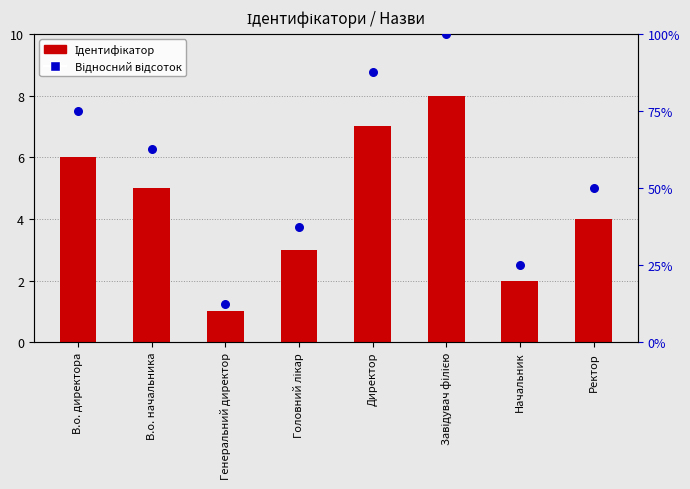

Is the value of Відносний відсоток at Завідувач філією greater than the value of Ідентифікатор at Ректор?

No